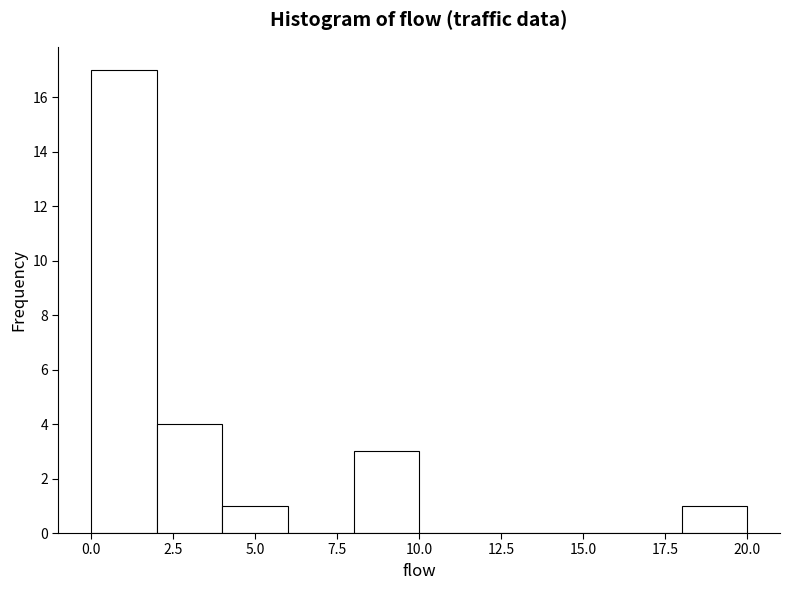

Reading left to right, list every bar in this chart as the range it spans on the x-axis followed by its height. The values are not printed on the chart, so give them approximately, as read against the axis.

0 to 2: 17
2 to 4: 4
4 to 6: 1
6 to 8: 0
8 to 10: 3
10 to 12: 0
12 to 14: 0
14 to 16: 0
16 to 18: 0
18 to 20: 1